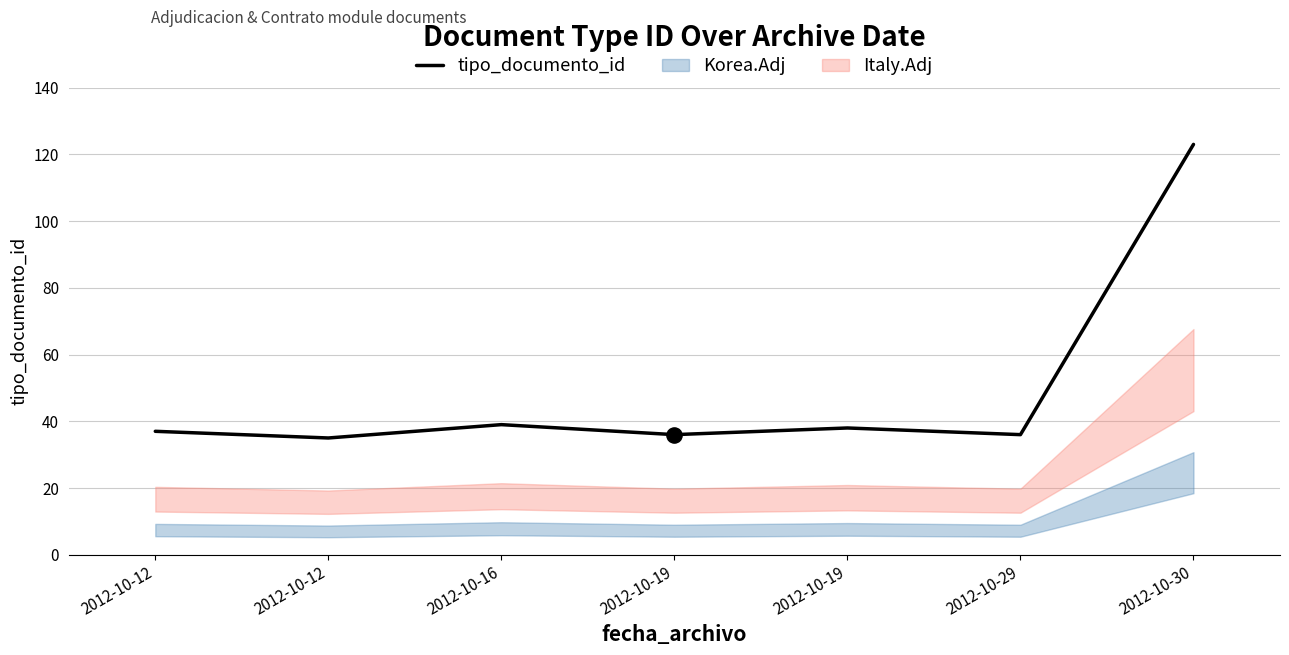

What is the change in value from 2012-10-12 to 2012-10-29?

-1